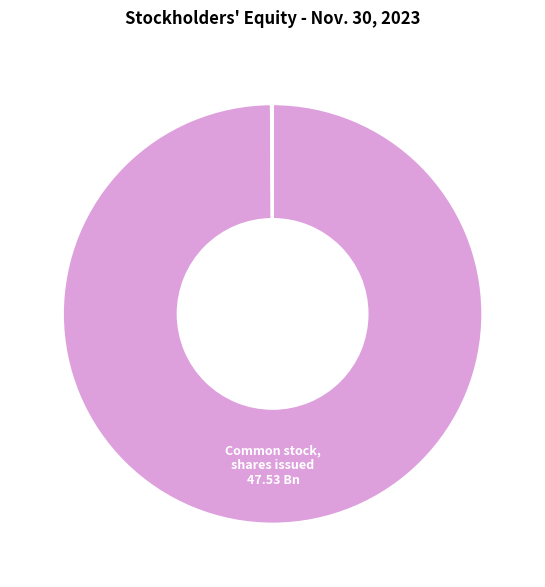

Is there any slice that represents more than half of the pie?

Yes